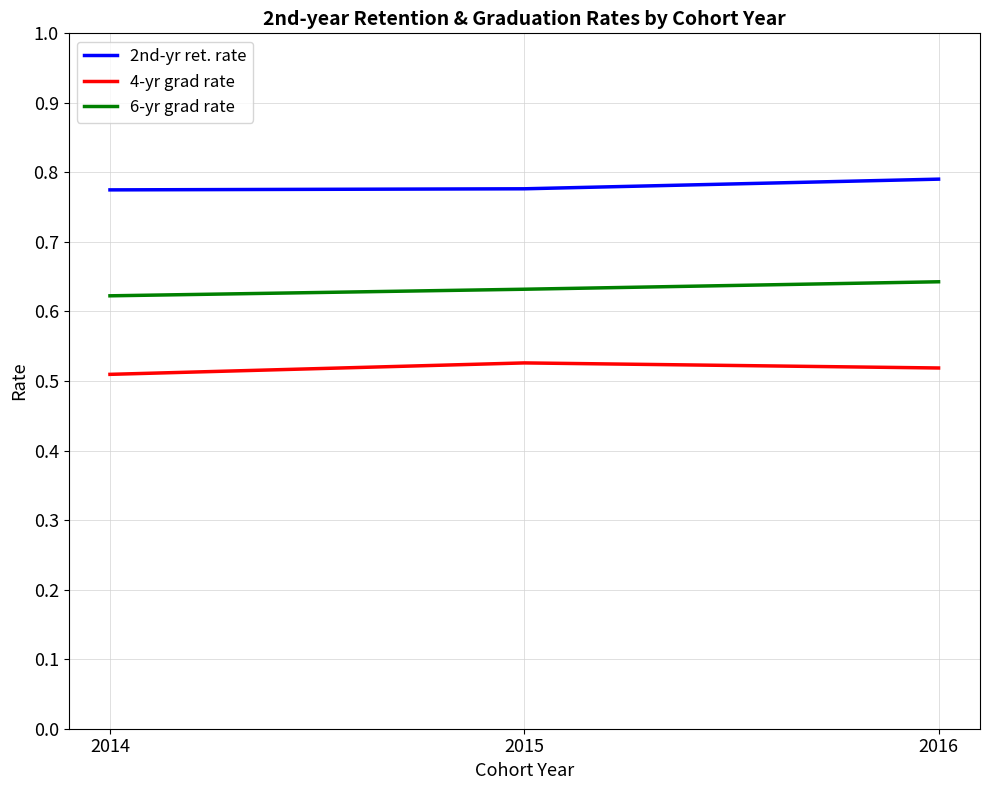

At 2016, list the series in order from largest to smallest.

2nd-yr ret. rate, 6-yr grad rate, 4-yr grad rate